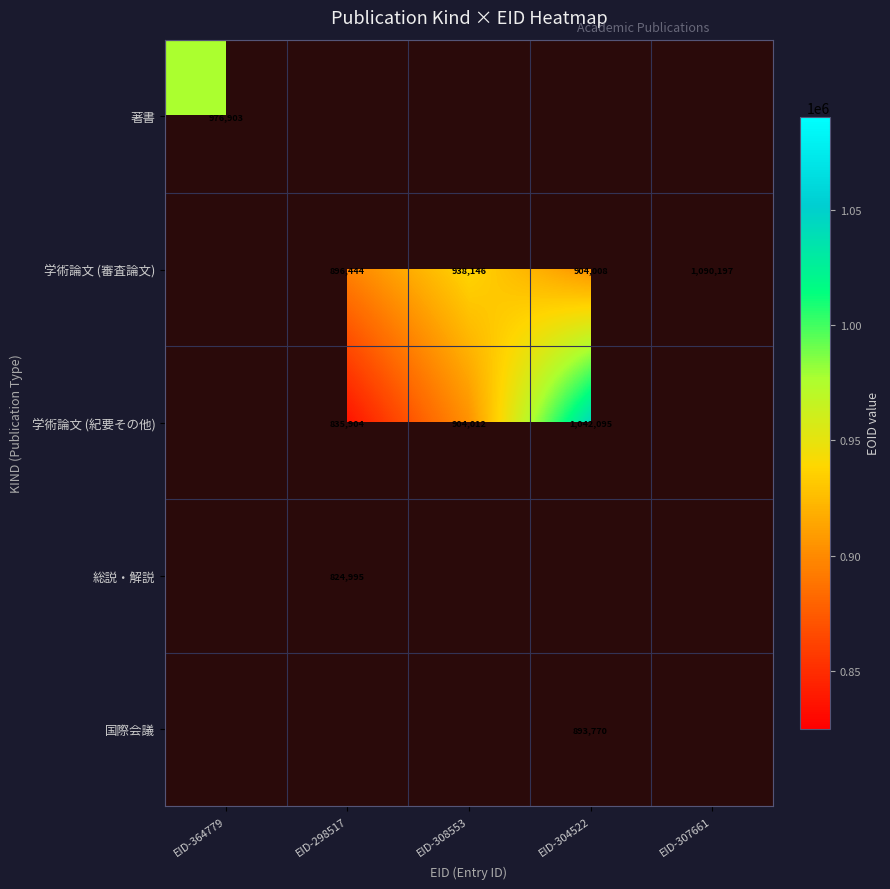

Is it true that 学術論文 (審査論文) equals 607095 at EID-304522?

False